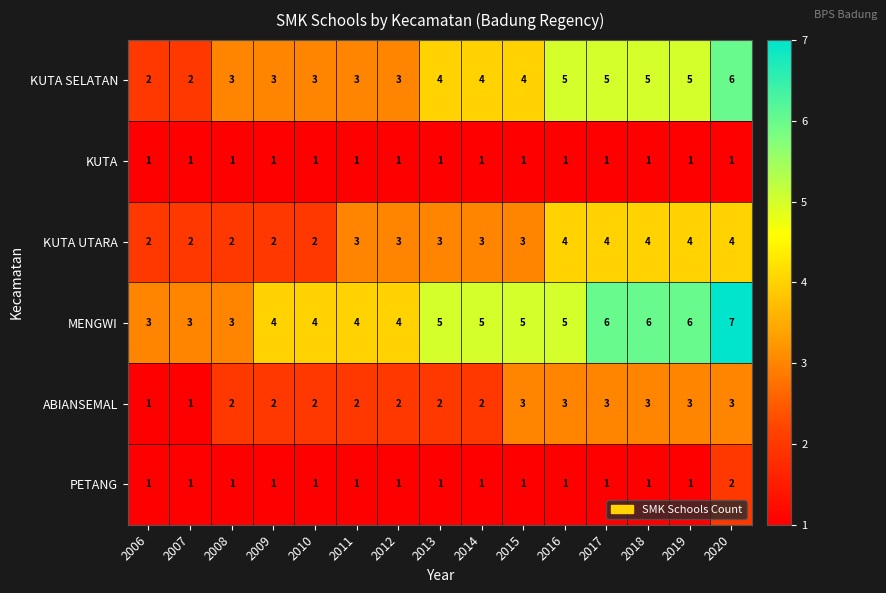

Rank the series by their maximum value, from lowest to highest.

KUTA, PETANG, ABIANSEMAL, KUTA UTARA, KUTA SELATAN, MENGWI